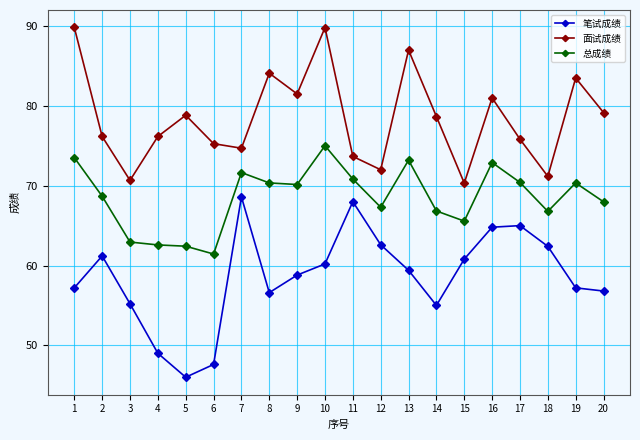

The 总成绩 series shows 75.0 at 10. True or false?

True